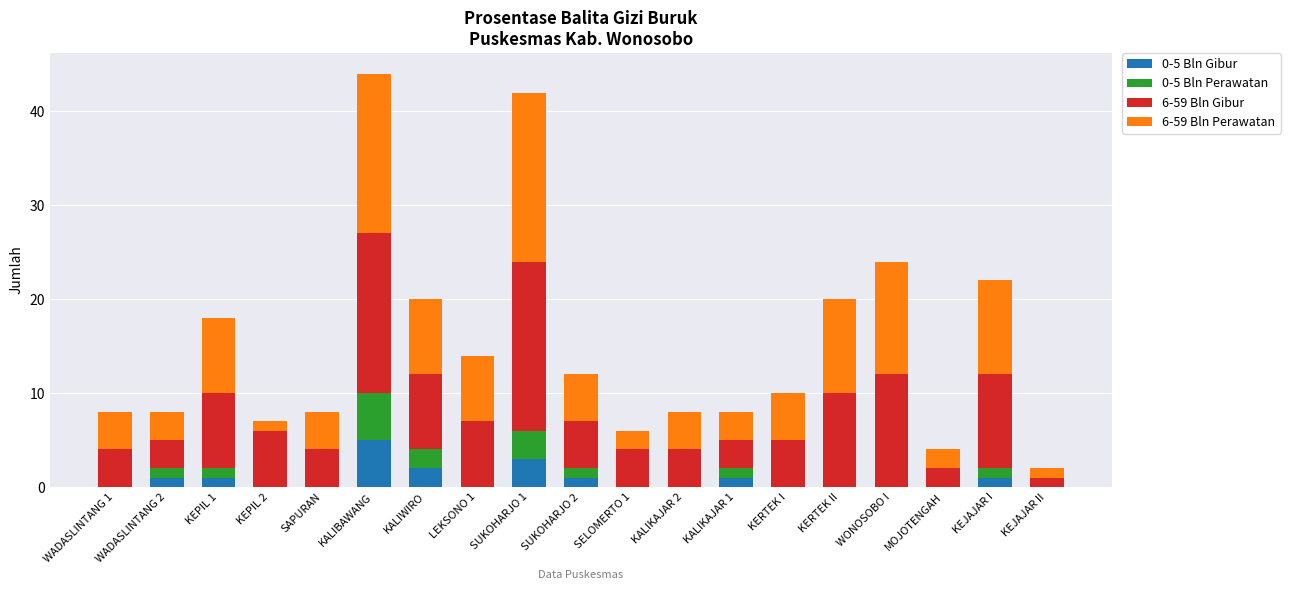

Which category has the highest value in the 0-5 Bln Gibur series?

KALIBAWANG